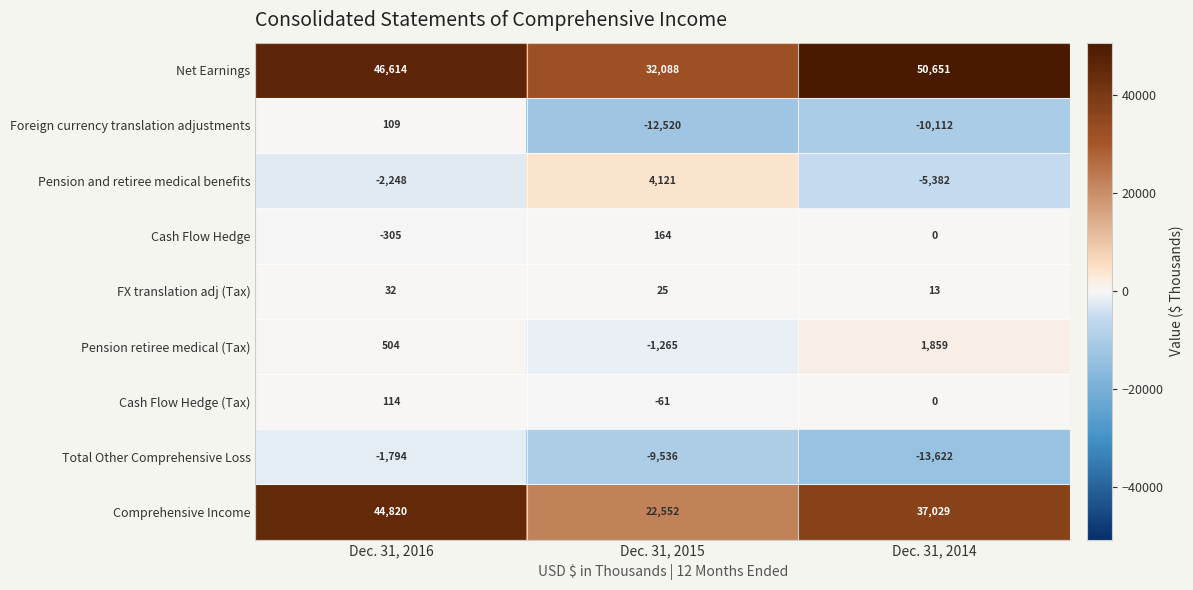

How many Comprehensive Income values are between 22552 and 44820?

3